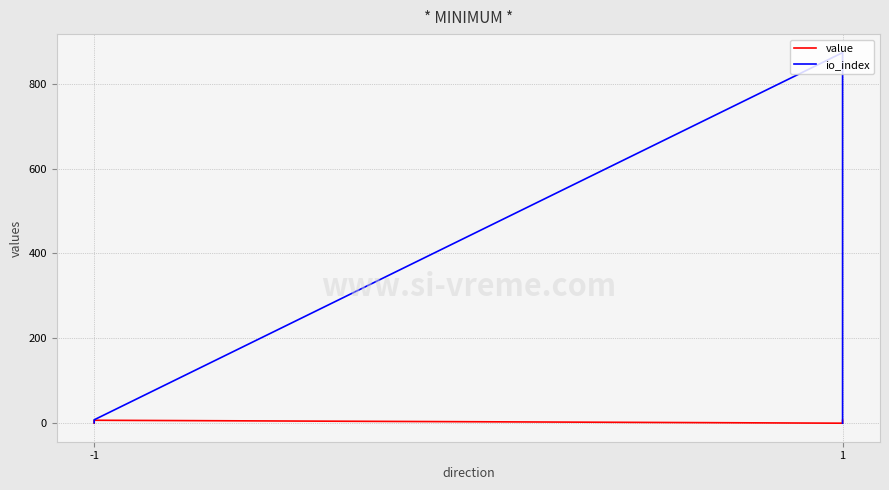

After their last crossing, which series has the higher values: value or io_index?

value